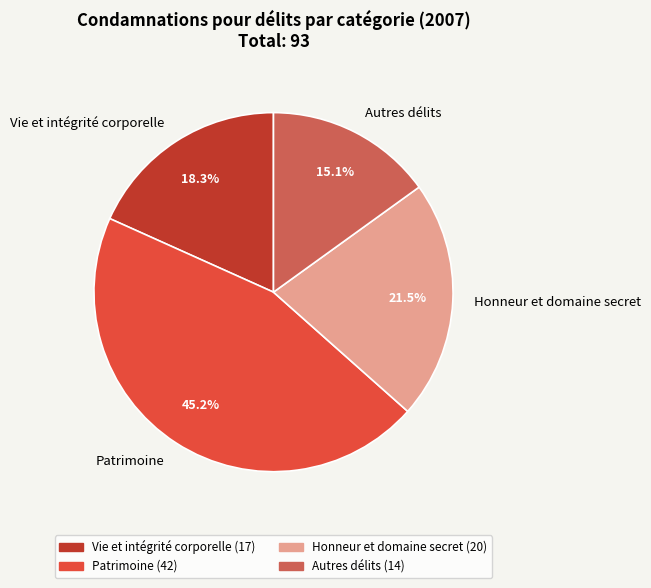

To the nearest percent, what is the combined percentage of Honneur et domaine secret and Patrimoine?

67%